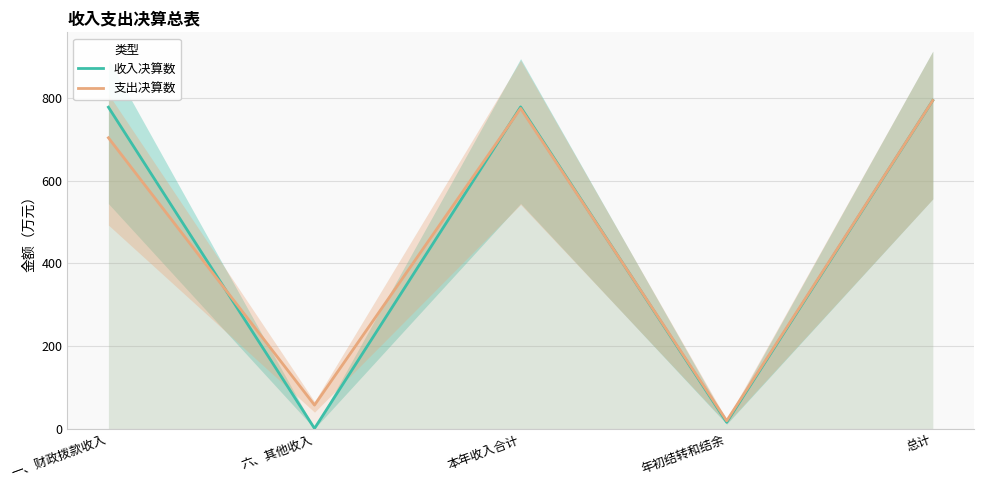

Reading right to left, what are all the values shown in this chart?

收入决算数: 793.9	15.6	778.2	0.7	777.6
支出决算数: 793.9	19.2	774.7	57.1	703.6